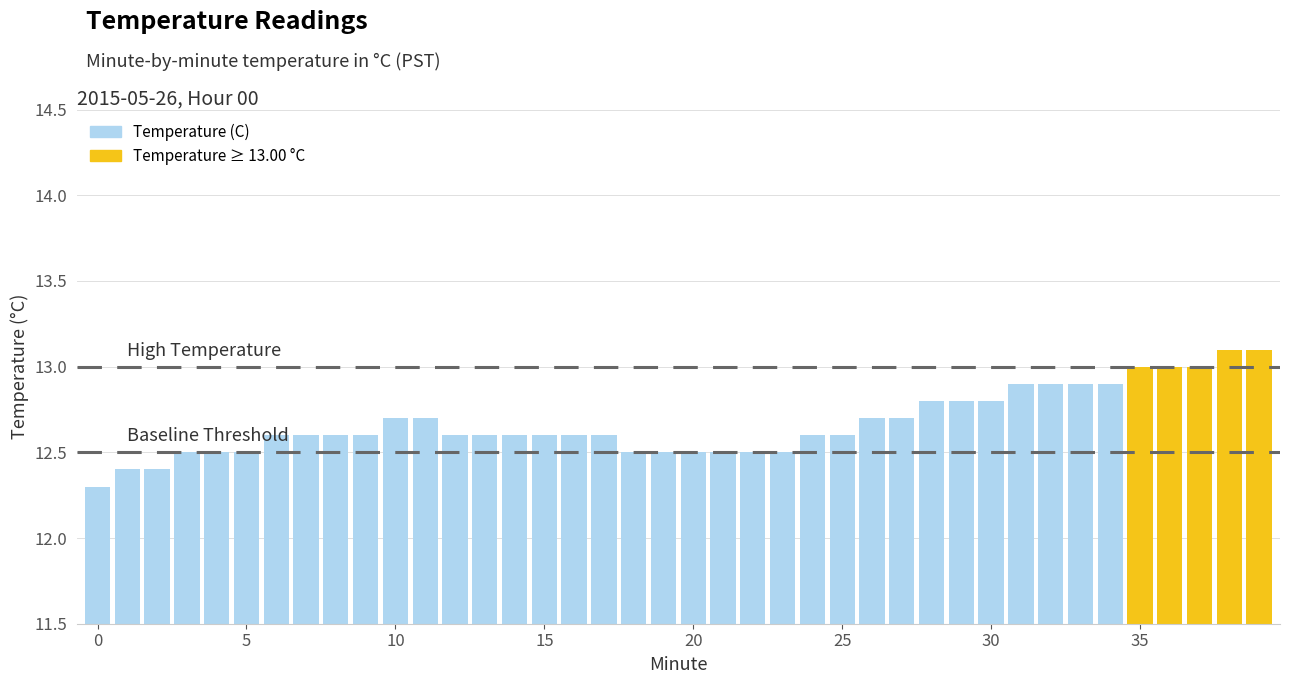

What is the value of the 36th bar from the left?

13.0